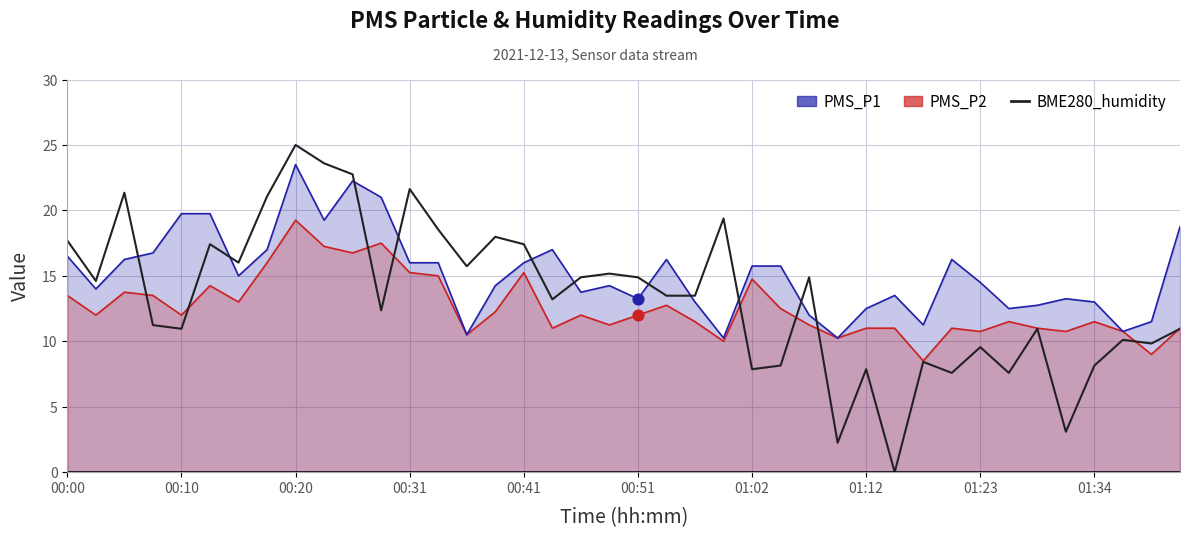

Is the value of PMS_P2 at 27 greater than the value of PMS_P1 at 00:31?

No